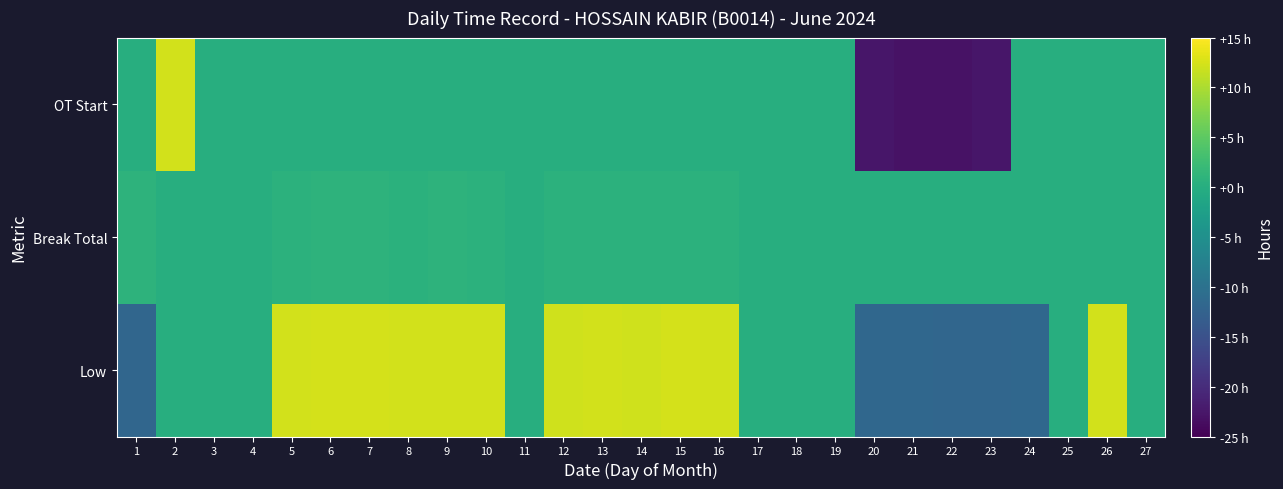

How many data points does each series have?

27